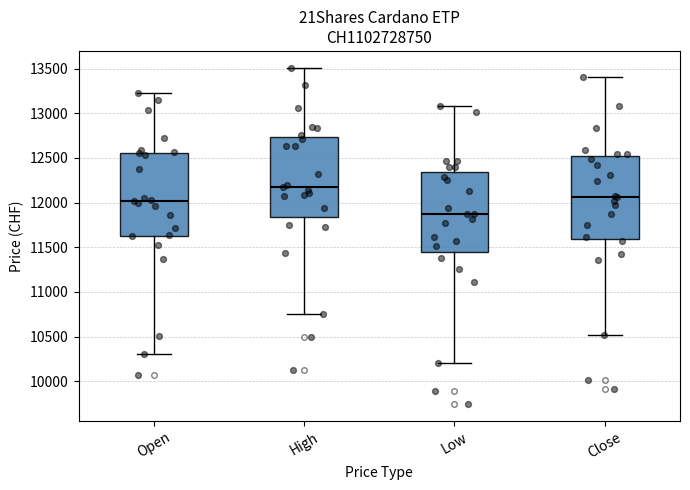

Where does the lower whisker of the box for Close end on the y-axis? The values are not printed on the chart, so give them approximately, as read against the axis.

10500